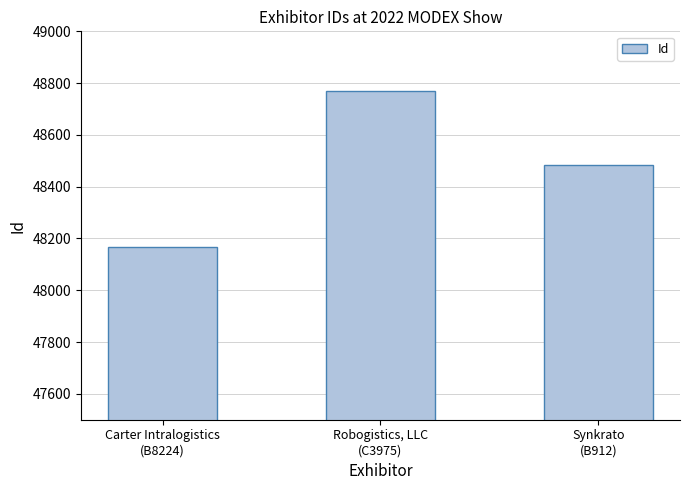

How many values are between 48168 and 48769?

3